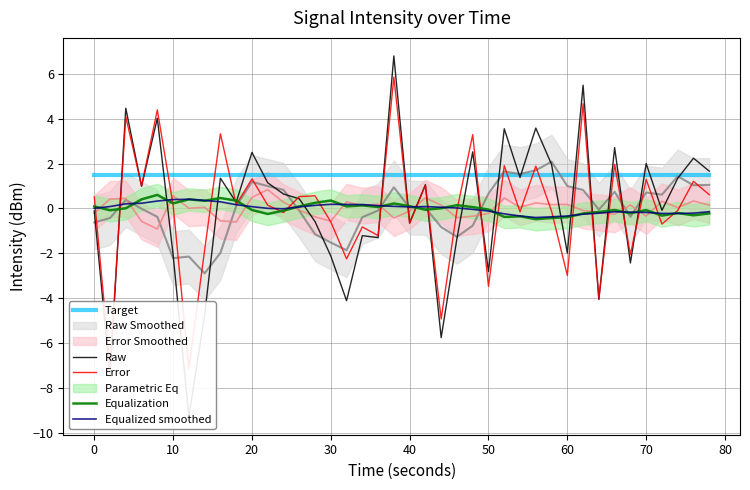

Is this an area chart (filled region under the line)?

No